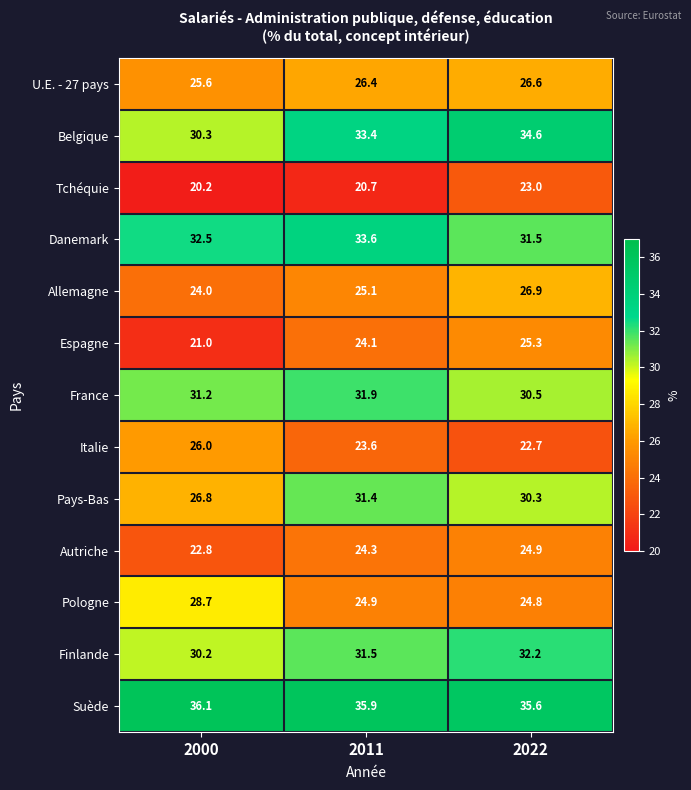

Which category has the lowest value in the Pologne series?

2022